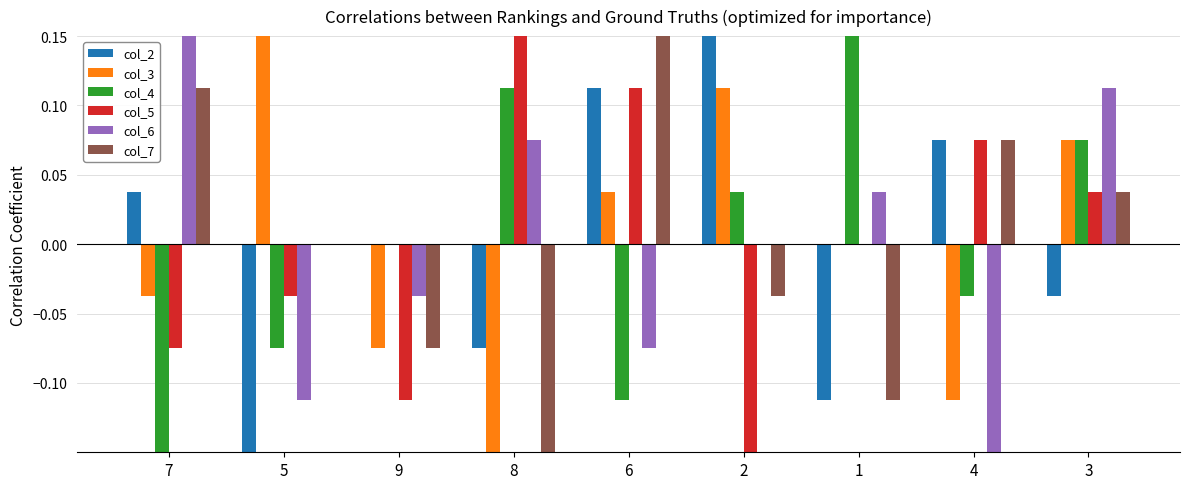

True or false: col_5 has a value of -0.0 at 7.

False